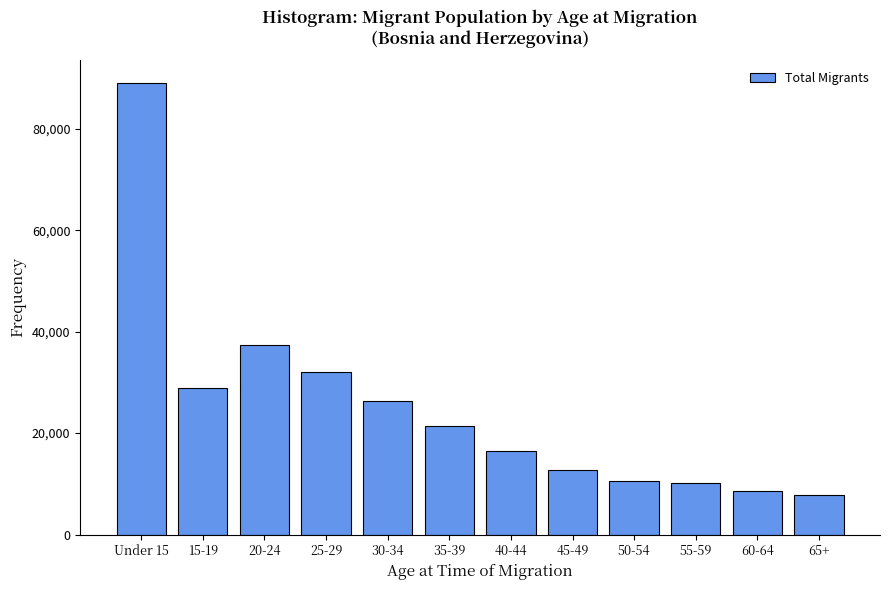

Reading left to right, extract all data points from this chart.

Under 15=89055	15-19=28913	20-24=37305	25-29=31999	30-34=26304	35-39=21340	40-44=16526	45-49=12827	50-54=10654	55-59=10190	60-64=8629	65+=7834